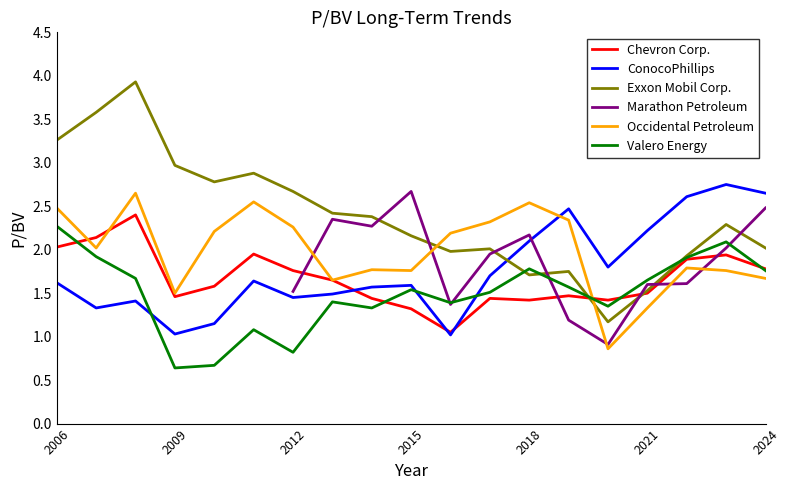

At 2010-02-25, list the series in order from smallest to largest.

Valero Energy, ConocoPhillips, Chevron Corp., Occidental Petroleum, Exxon Mobil Corp.